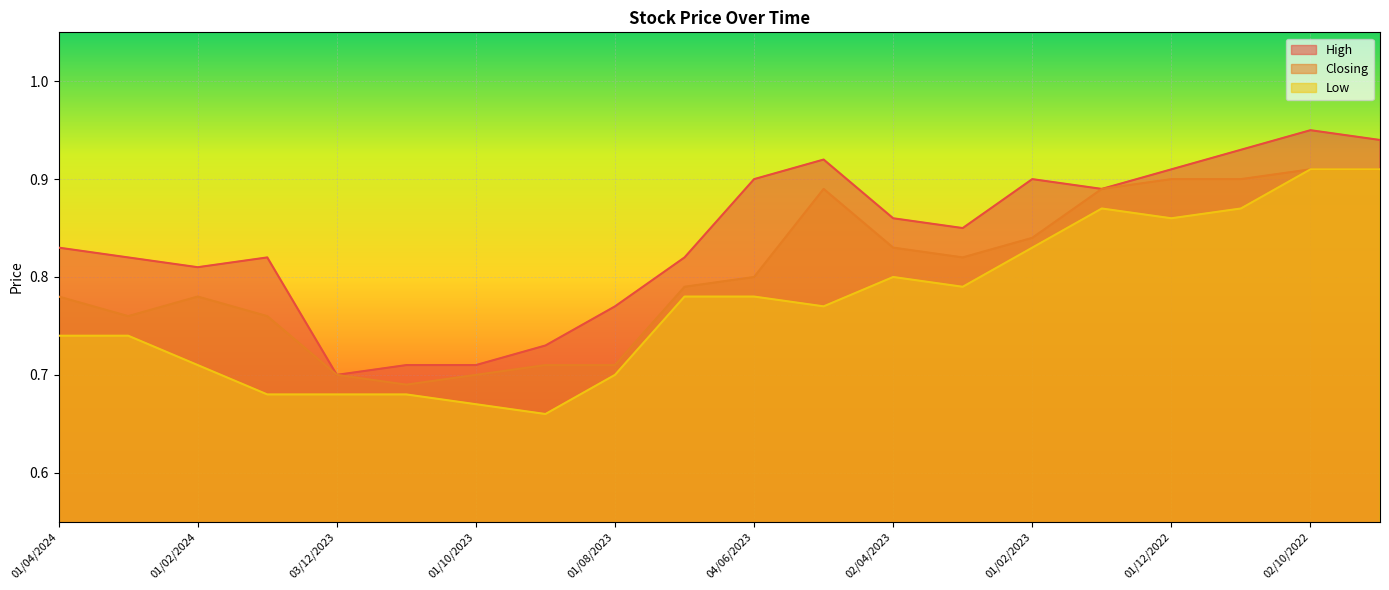

What position from the left is 01/02/2024?

3